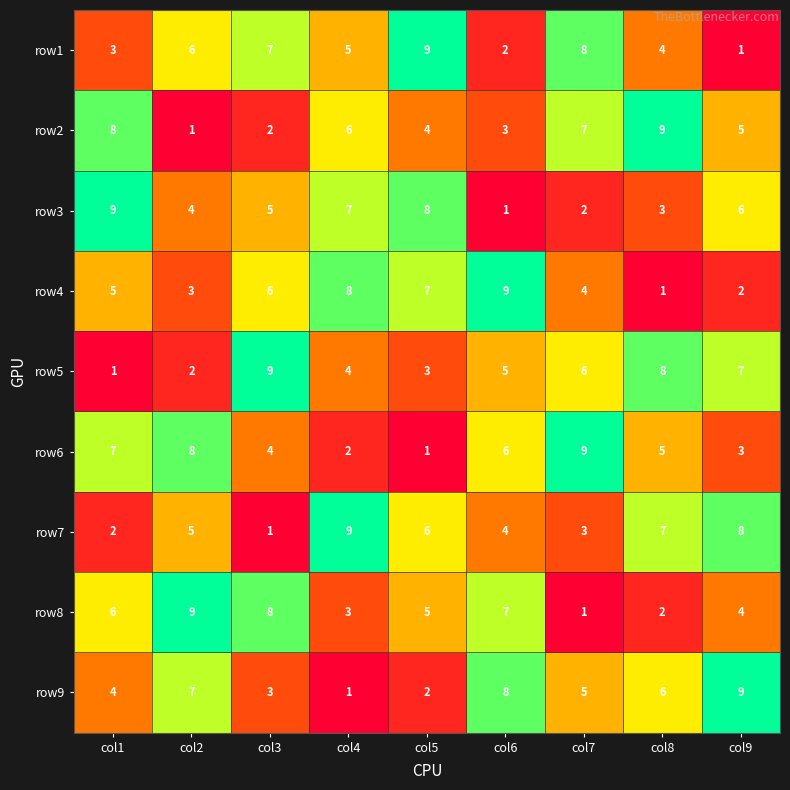

At which label does row1 first exceed 5?

col2